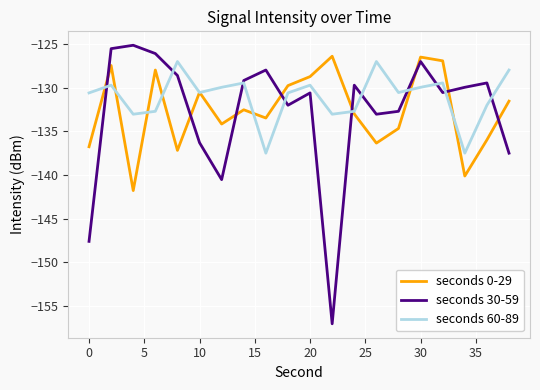

Which series has the largest total across all categories?

seconds 60-89